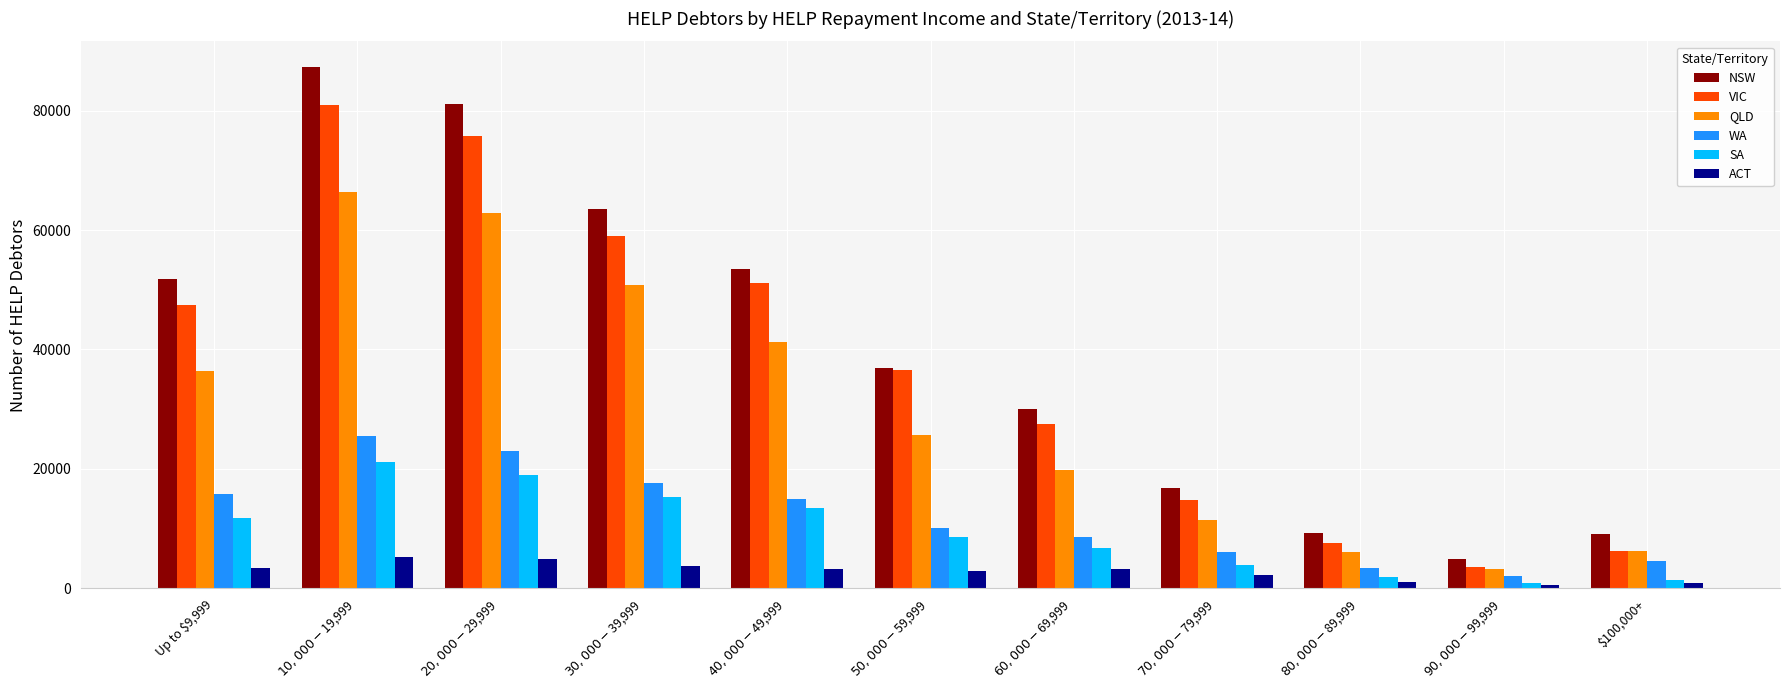

How many groups of bars are there?

11